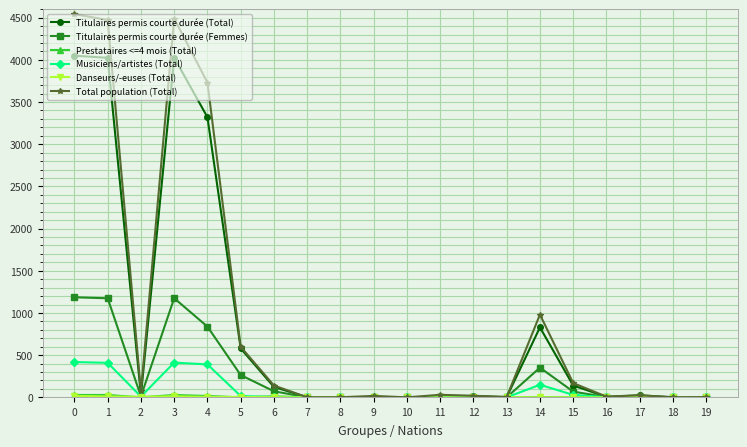

Does the chart have visible grid lines?

Yes